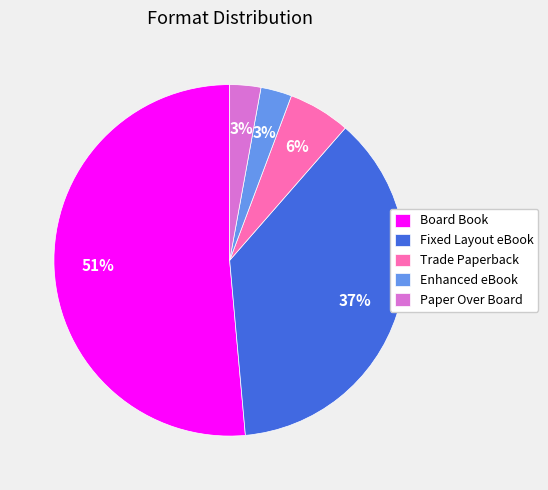

Which category accounts for the majority?

Board Book